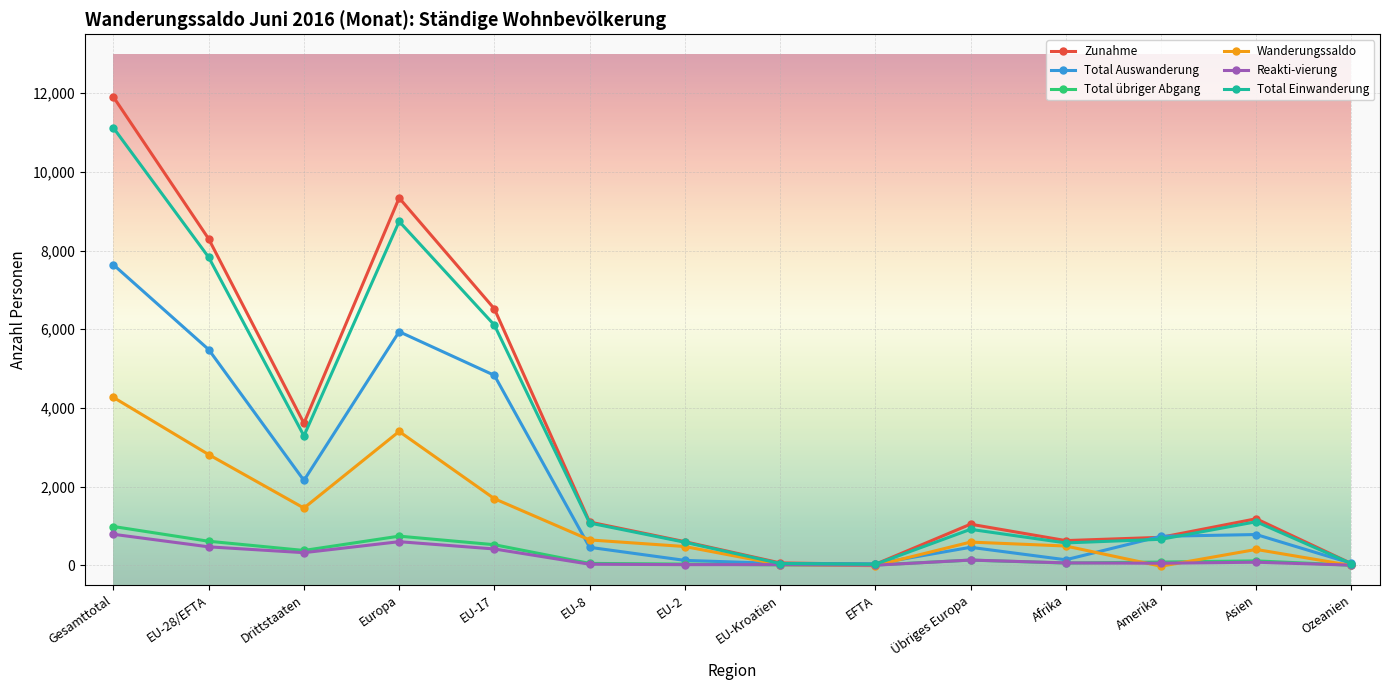

What is the total value across all series at Gesamttotal?

36699